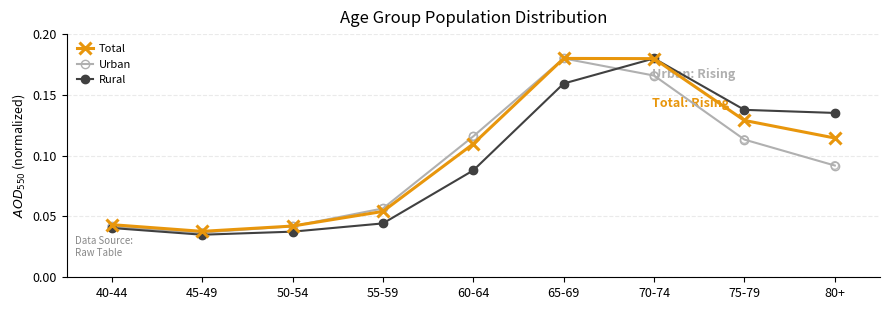

Between 45-49 and 75-79, which series saw the biggest shift?

Rural